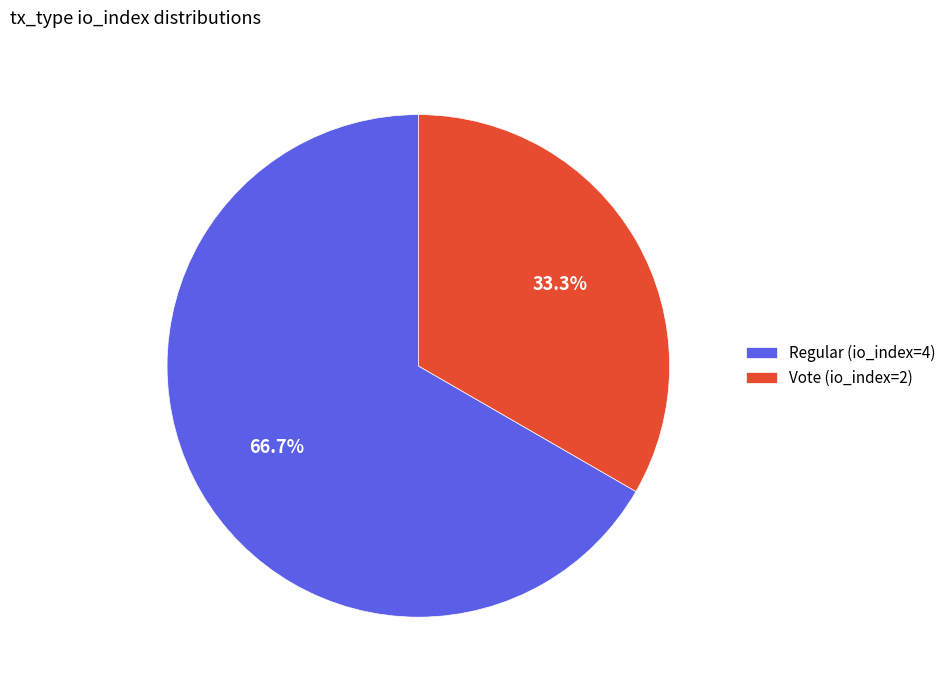

How many segments does this pie chart have?

2